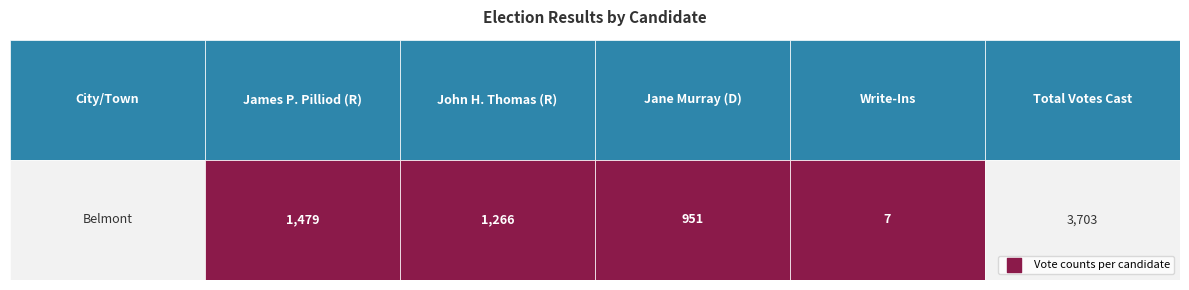

Reading left to right, transcribe all the data shown in this chart.

1479	1266	951	7	3703